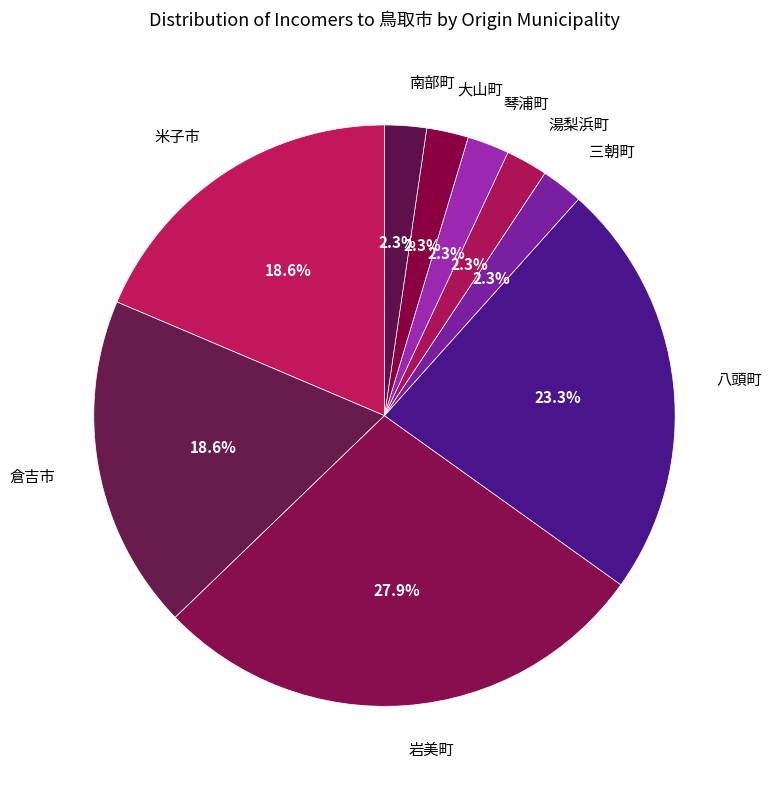

How much of the chart is everything except 岩美町?

72.1%